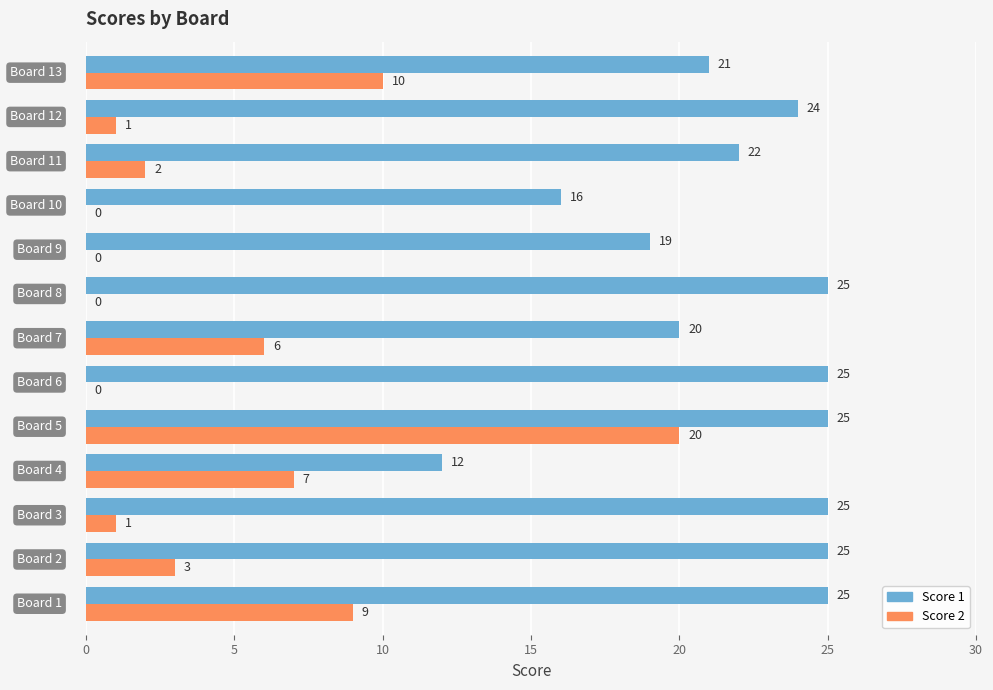

What is the sum of all Score 1 values?

284